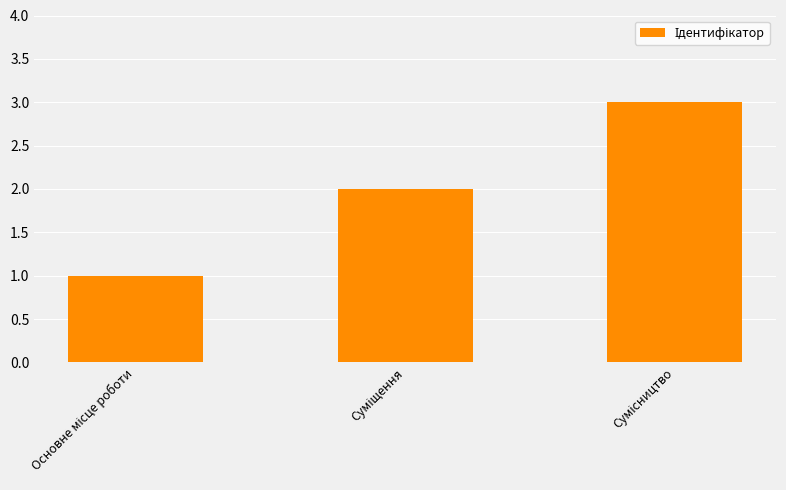

How many values are between 1 and 3?

3